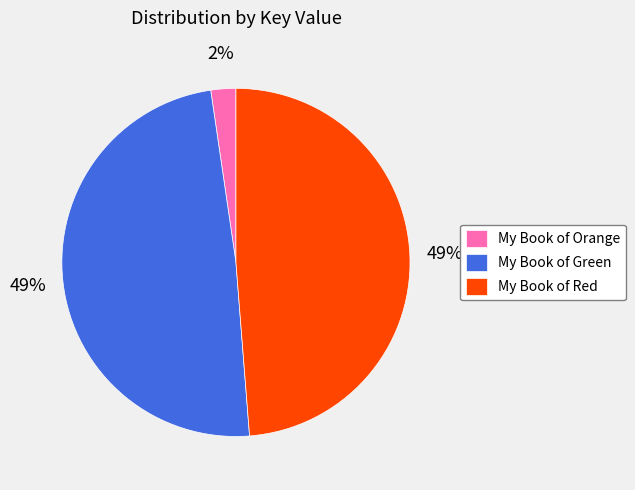

Approximately how many times larger is the value at My Book of Red compared to My Book of Green?

1.0